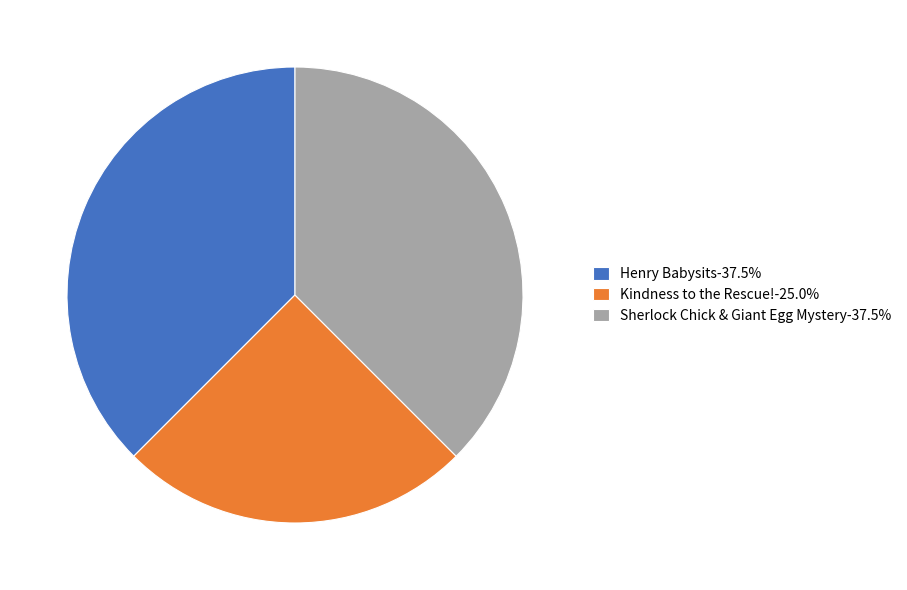

Combined, do Sherlock Chick & Giant Egg Mystery-37.5% and Henry Babysits-37.5% account for over 50%?

Yes